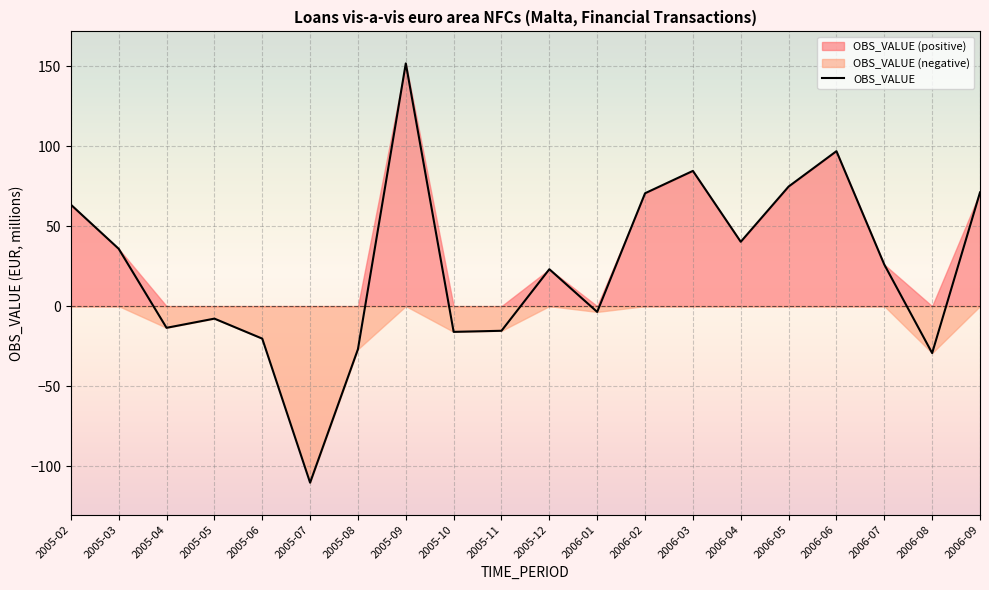

Is it true that the value at 2006-05 is 74.8?

True